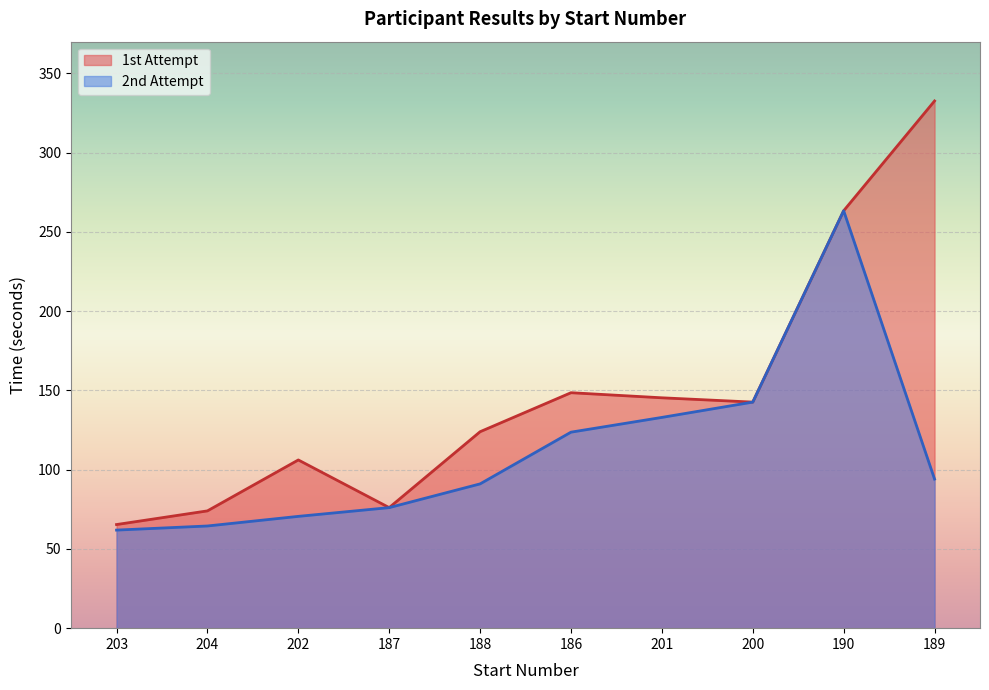

Which has a higher value, 201 or 187?

201